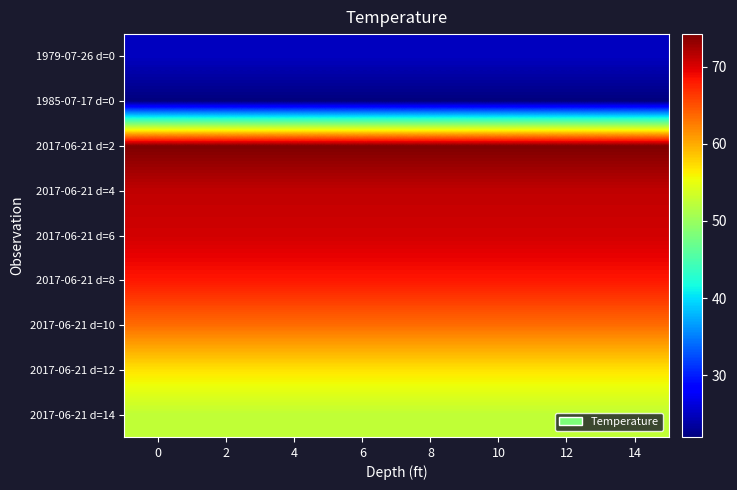

Reading left to right, list all the values displayed in this chart.

1979-07-26 d=0: 0=25.0	2=25.0	4=25.0	6=25.0	8=25.0	10=25.0	12=25.0	14=25.0
1985-07-17 d=0: 0=22.0	2=22.0	4=22.0	6=22.0	8=22.0	10=22.0	12=22.0	14=22.0
2017-06-21 d=2: 0=74.2	2=74.2	4=74.2	6=74.2	8=74.2	10=74.2	12=74.2	14=74.2
2017-06-21 d=4: 0=71.2	2=71.2	4=71.2	6=71.2	8=71.2	10=71.2	12=71.2	14=71.2
2017-06-21 d=6: 0=70.4	2=70.4	4=70.4	6=70.4	8=70.4	10=70.4	12=70.4	14=70.4
2017-06-21 d=8: 0=68.2	2=68.2	4=68.2	6=68.2	8=68.2	10=68.2	12=68.2	14=68.2
2017-06-21 d=10: 0=63.5	2=63.5	4=63.5	6=63.5	8=63.5	10=63.5	12=63.5	14=63.5
2017-06-21 d=12: 0=56.9	2=56.9	4=56.9	6=56.9	8=56.9	10=56.9	12=56.9	14=56.9
2017-06-21 d=14: 0=52.4	2=52.4	4=52.4	6=52.4	8=52.4	10=52.4	12=52.4	14=52.4